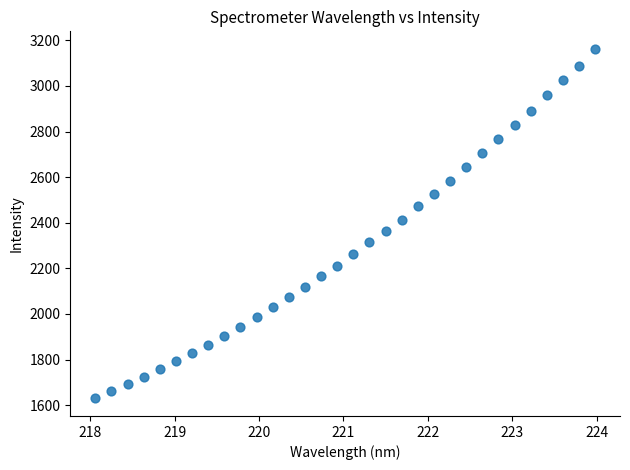

What is the range of Y values (max minus min)?

1533.7